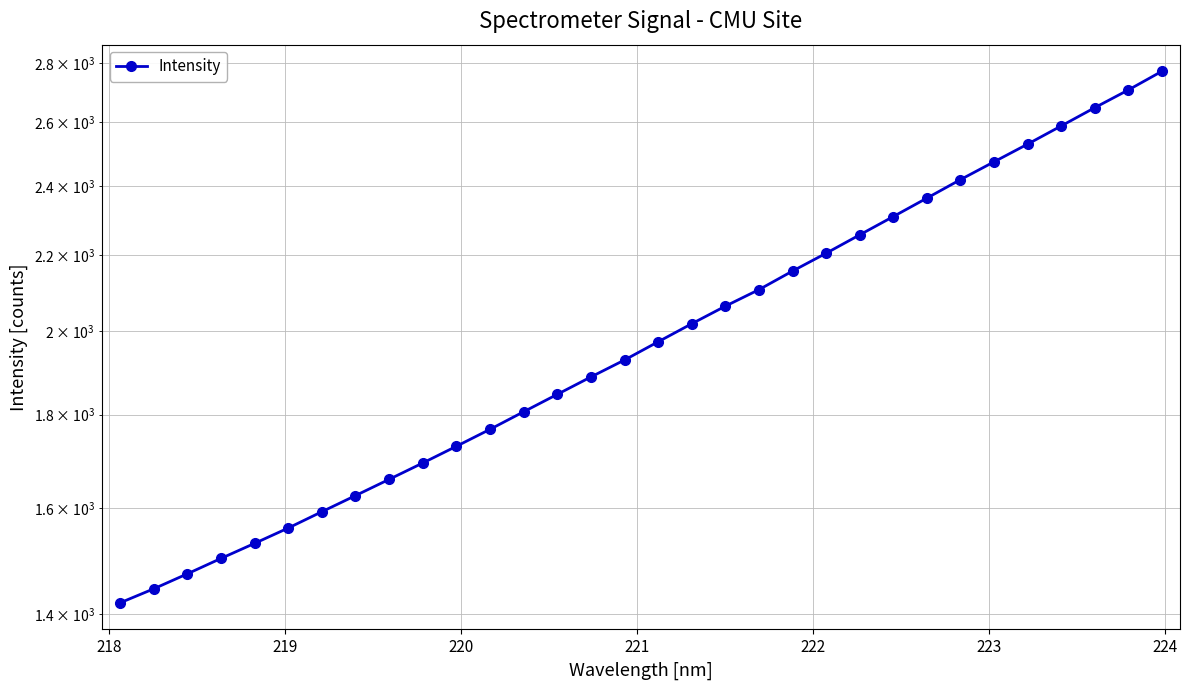

Is it true that the value at 25 is 601.5?

False